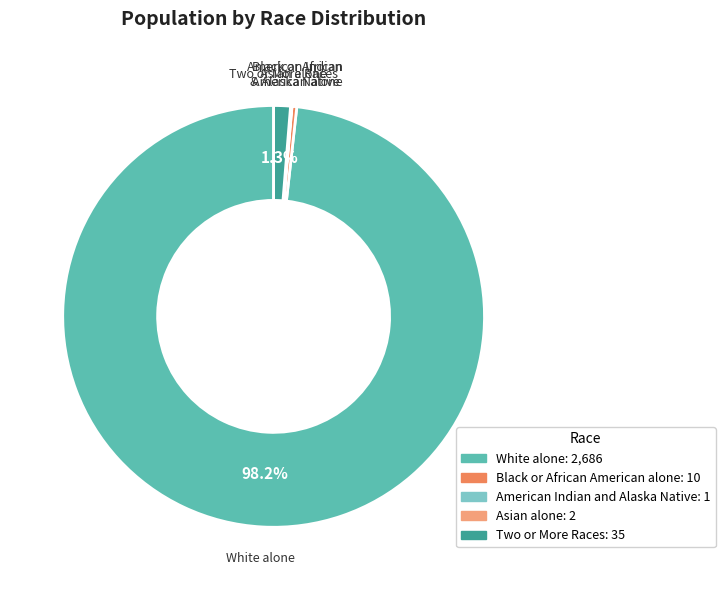

Does any single category account for the majority?

Yes